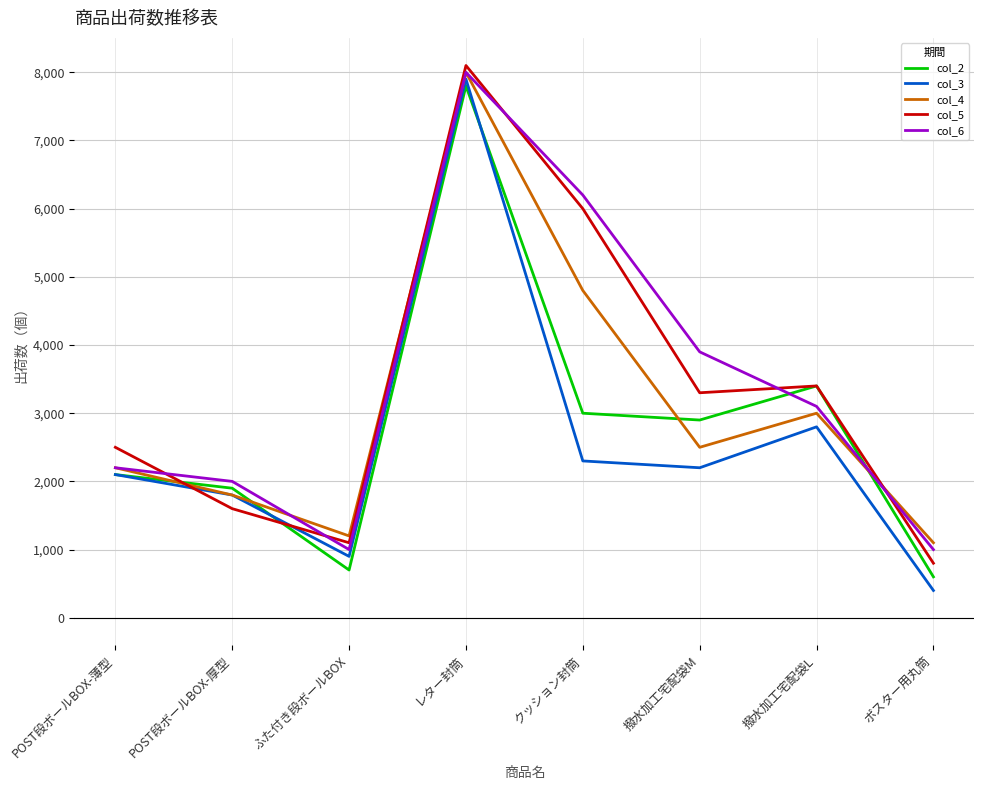

At which label does col_6 reach its peak?

レター封筒